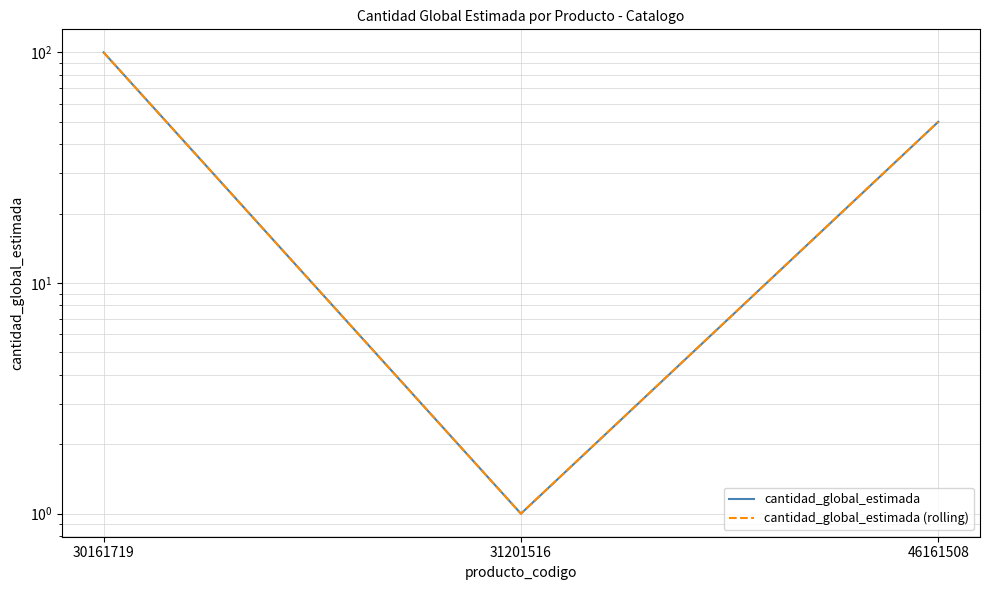

Is it true that cantidad_global_estimada equals 100 at 30161719?

True